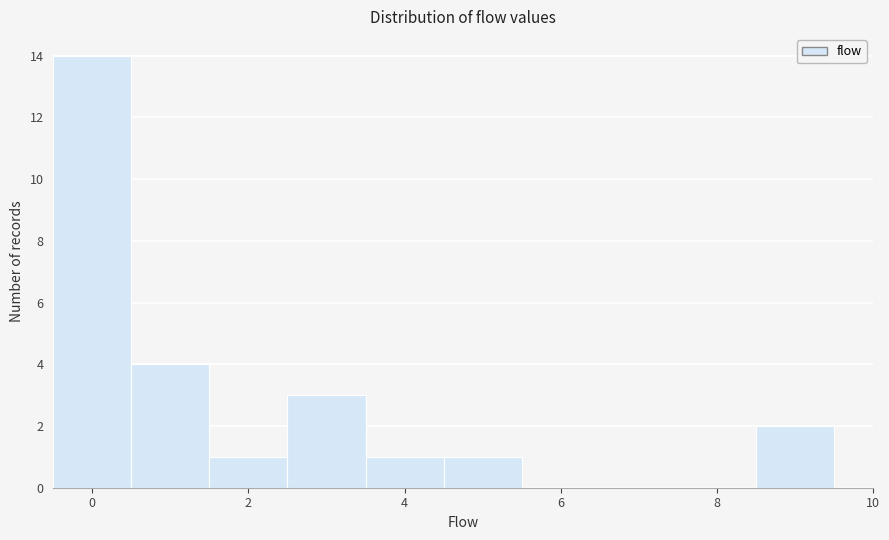

Reading left to right, transcribe this chart: for each bar, give the range it covers on the x-axis and its height. Neither the bar edges nor the heights are printed on the chart, so give them approximately, as read against the axes.

-0.5 to 0.5: 14
0.5 to 1.5: 4
1.5 to 2.5: 1
2.5 to 3.5: 3
3.5 to 4.5: 1
4.5 to 5.5: 1
5.5 to 6.5: 0
6.5 to 7.5: 0
7.5 to 8.5: 0
8.5 to 9.5: 2